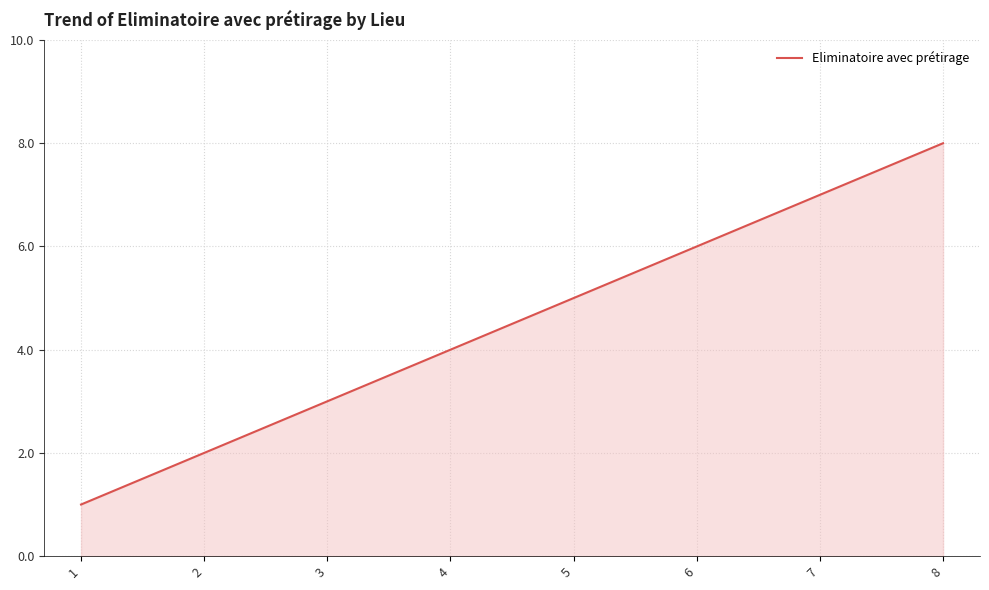

What is the sum of all values?

36